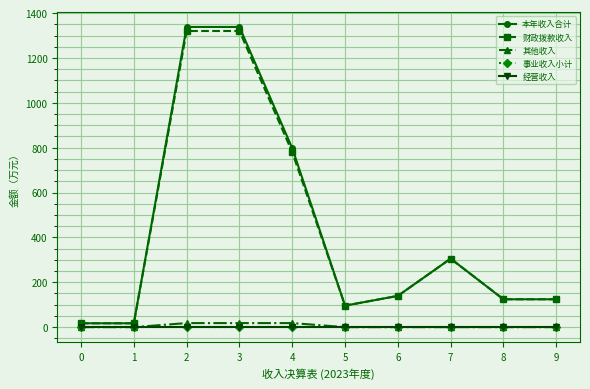

Does the chart have visible grid lines?

Yes